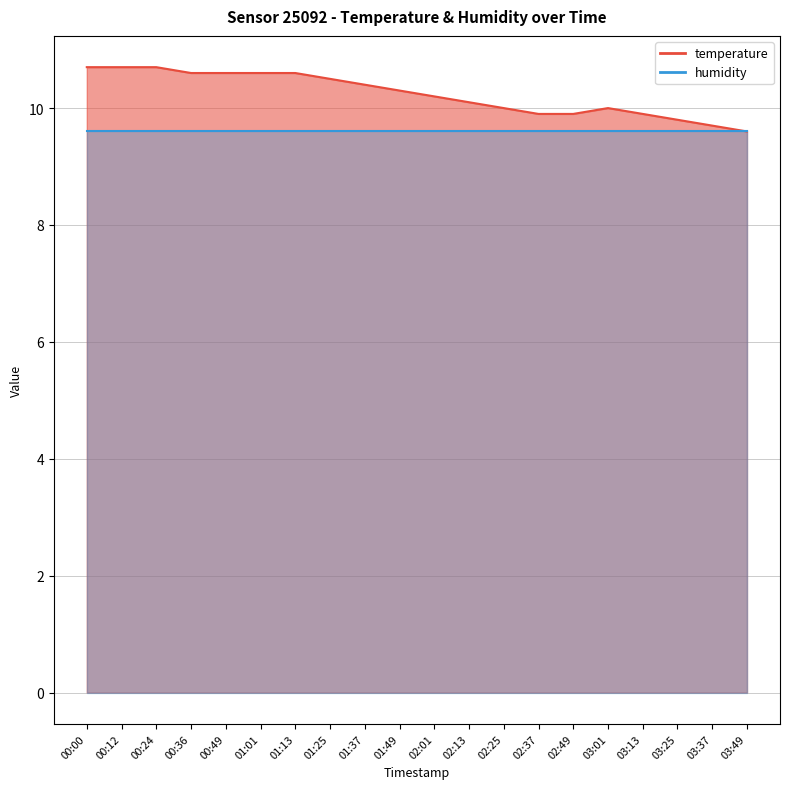

Between 03:49 and 00:24, which is larger?

00:24